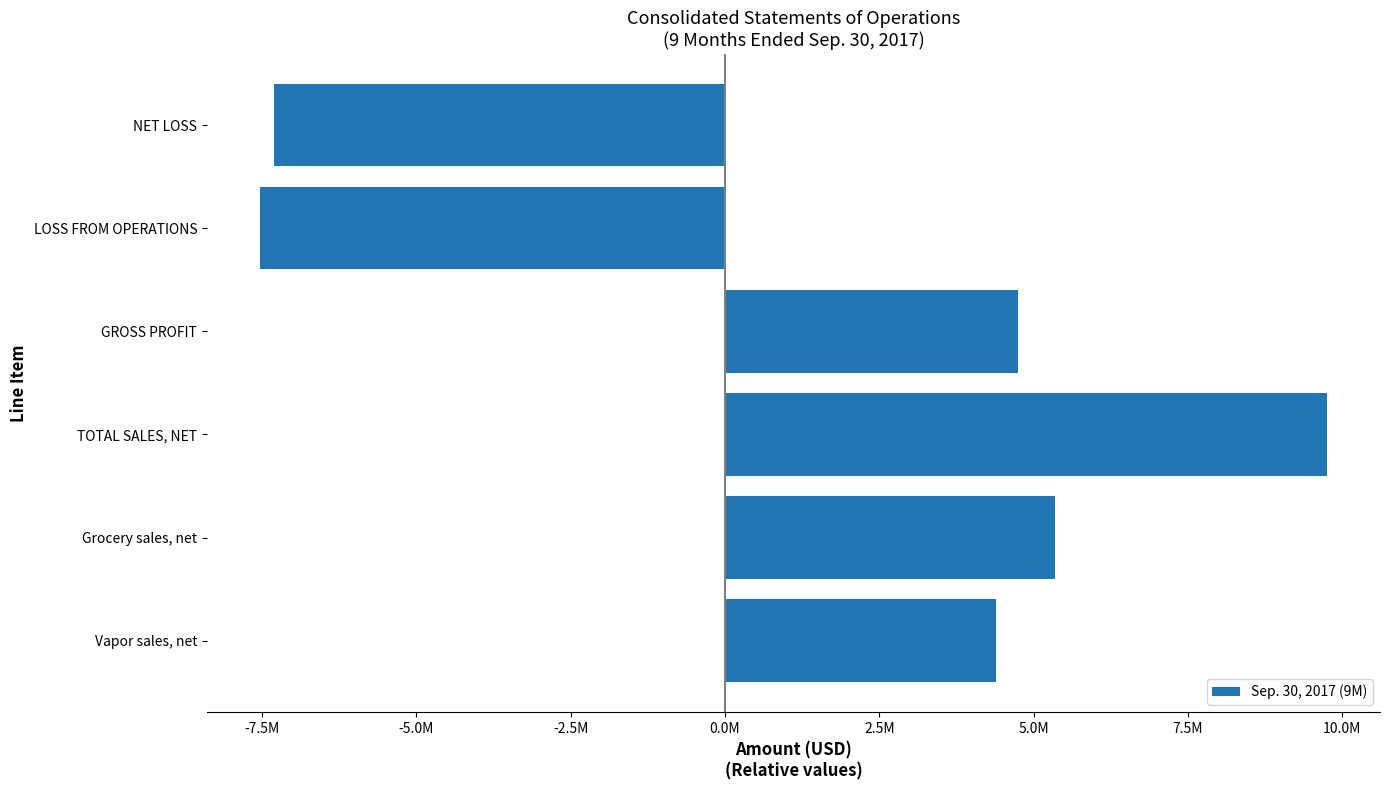

What is the maximum value shown in the chart?

9748742